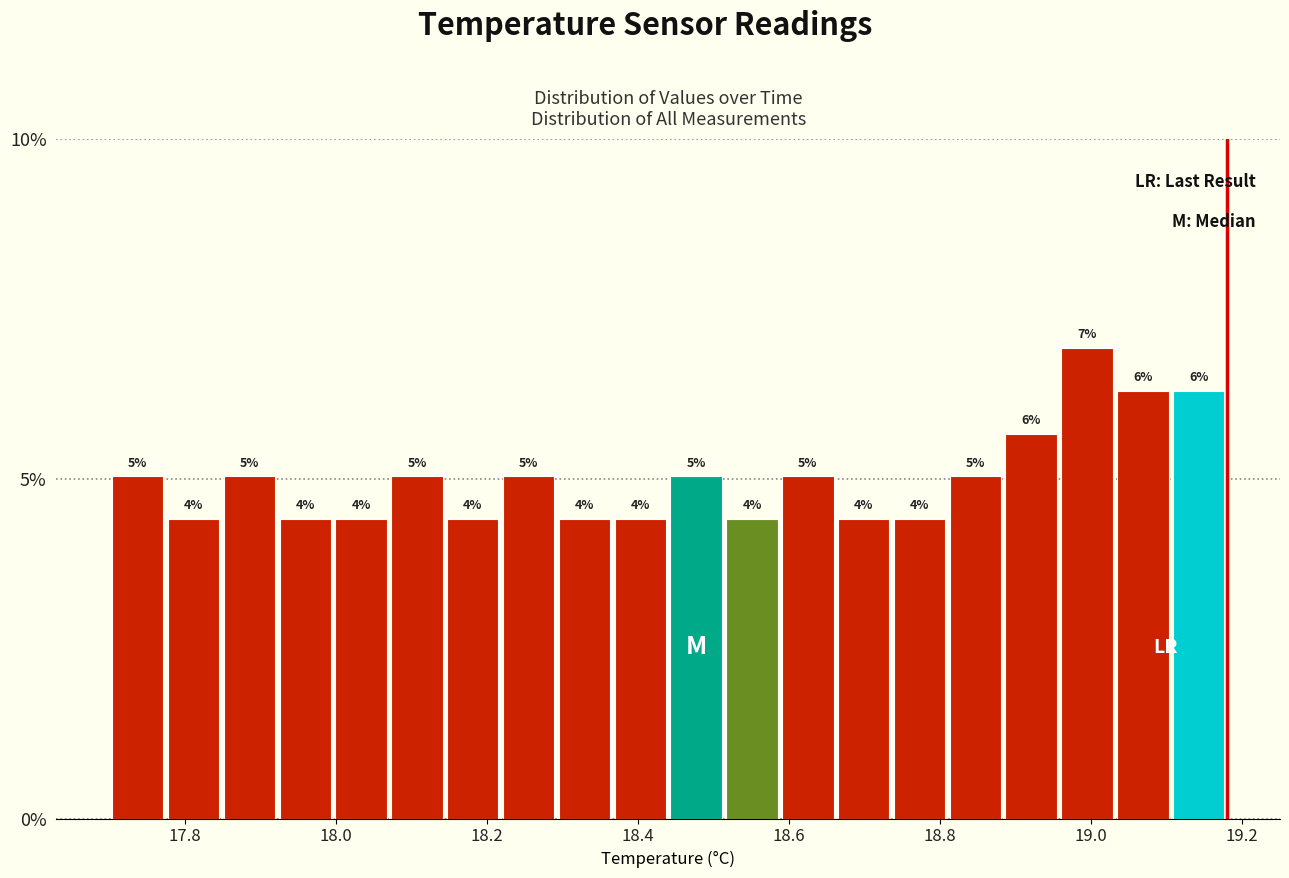

Around what value on the x-axis is the tallest bar? Give the approximate position of its centre, as read against the axis.

19.00